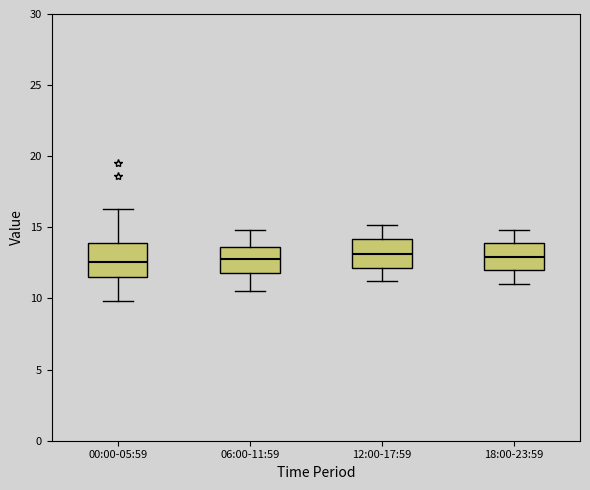

Reading left to right, read every box against the y-axis: the position of its median line, the range the box covers, and the ends of its whiskers. The values are not printed on the chart, so give them approximately, as read against the axis.

00:00-05:59: median 12.5, box 11.5 to 14.0, whiskers 10.0 to 16.5
06:00-11:59: median 13.0, box 12.0 to 13.5, whiskers 10.5 to 15.0
12:00-17:59: median 13.0, box 12.0 to 14.0, whiskers 11.0 to 15.0
18:00-23:59: median 13.0, box 12.0 to 14.0, whiskers 11.0 to 15.0